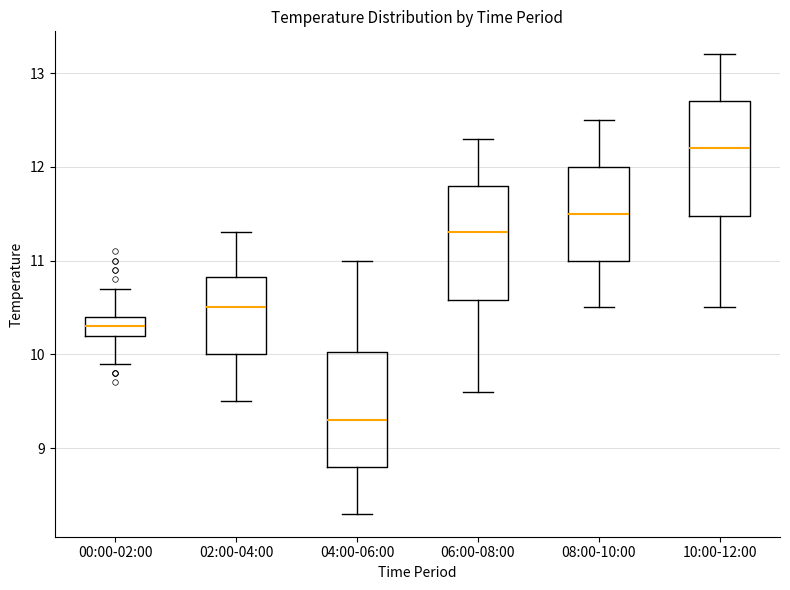

Which box has the lowest median line?

04:00-06:00